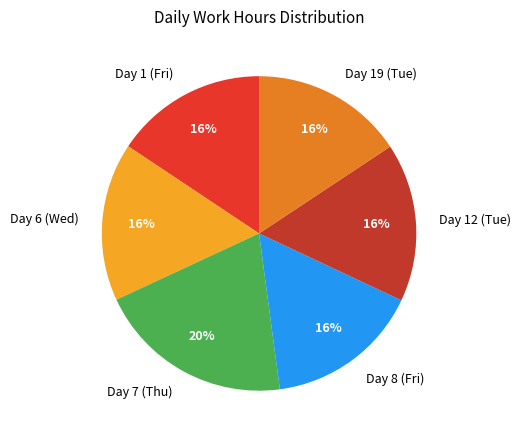

What is the ratio of the value at Day 6 (Wed) to the value at Day 19 (Tue)?

1.0